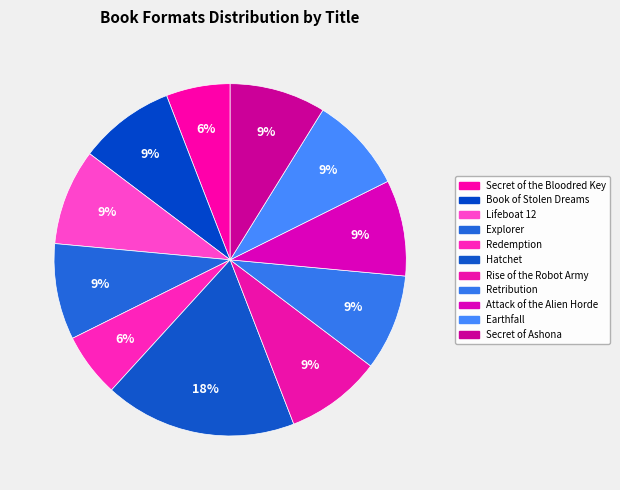

Is it true that Hatchet is 10% of the pie?

False